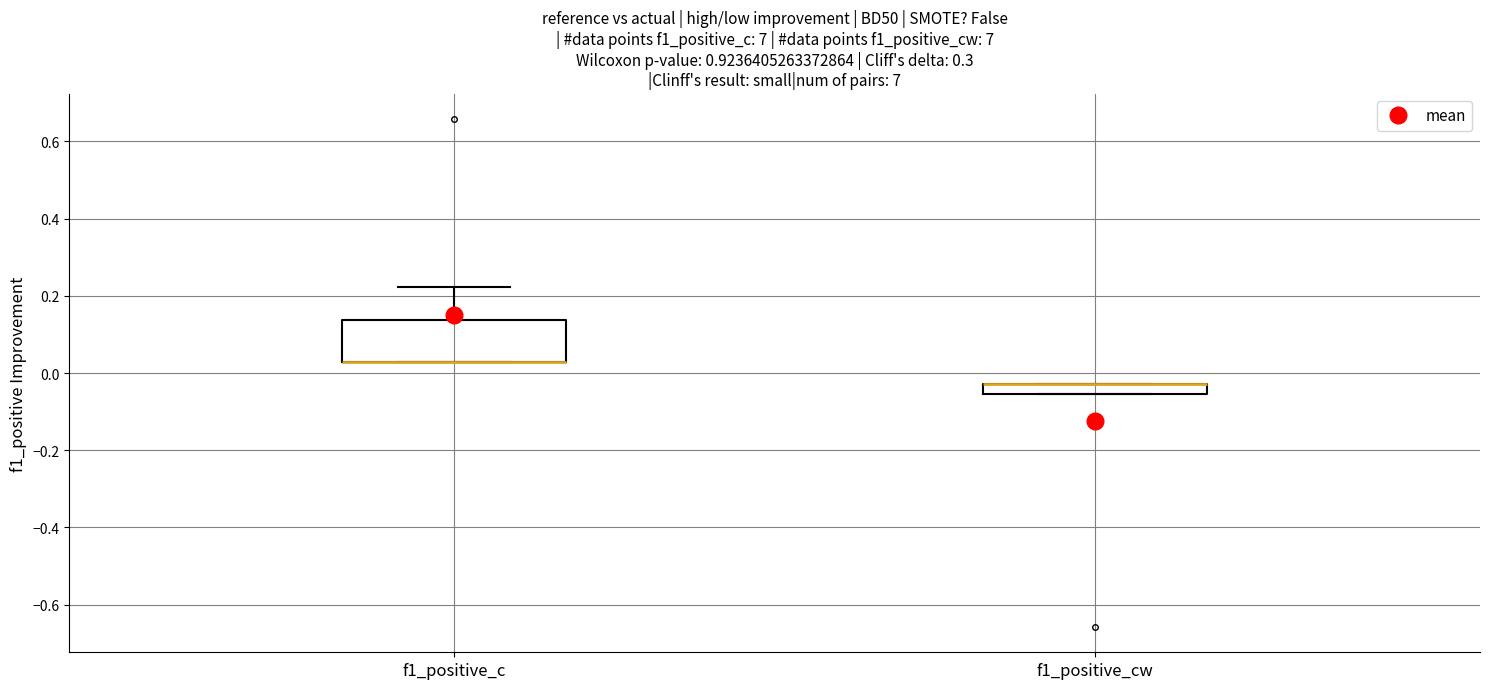

Where is the upper edge of the box for f1_positive_c on the y-axis? The values are not printed on the chart, so give them approximately, as read against the axis.

0.14